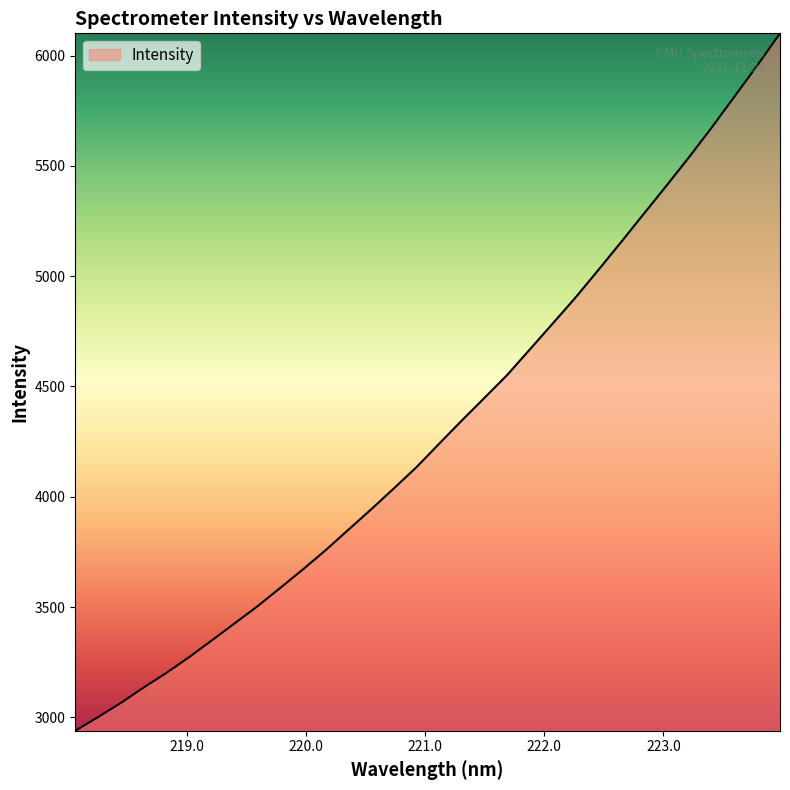

What is the minimum value shown in the chart?

2939.3